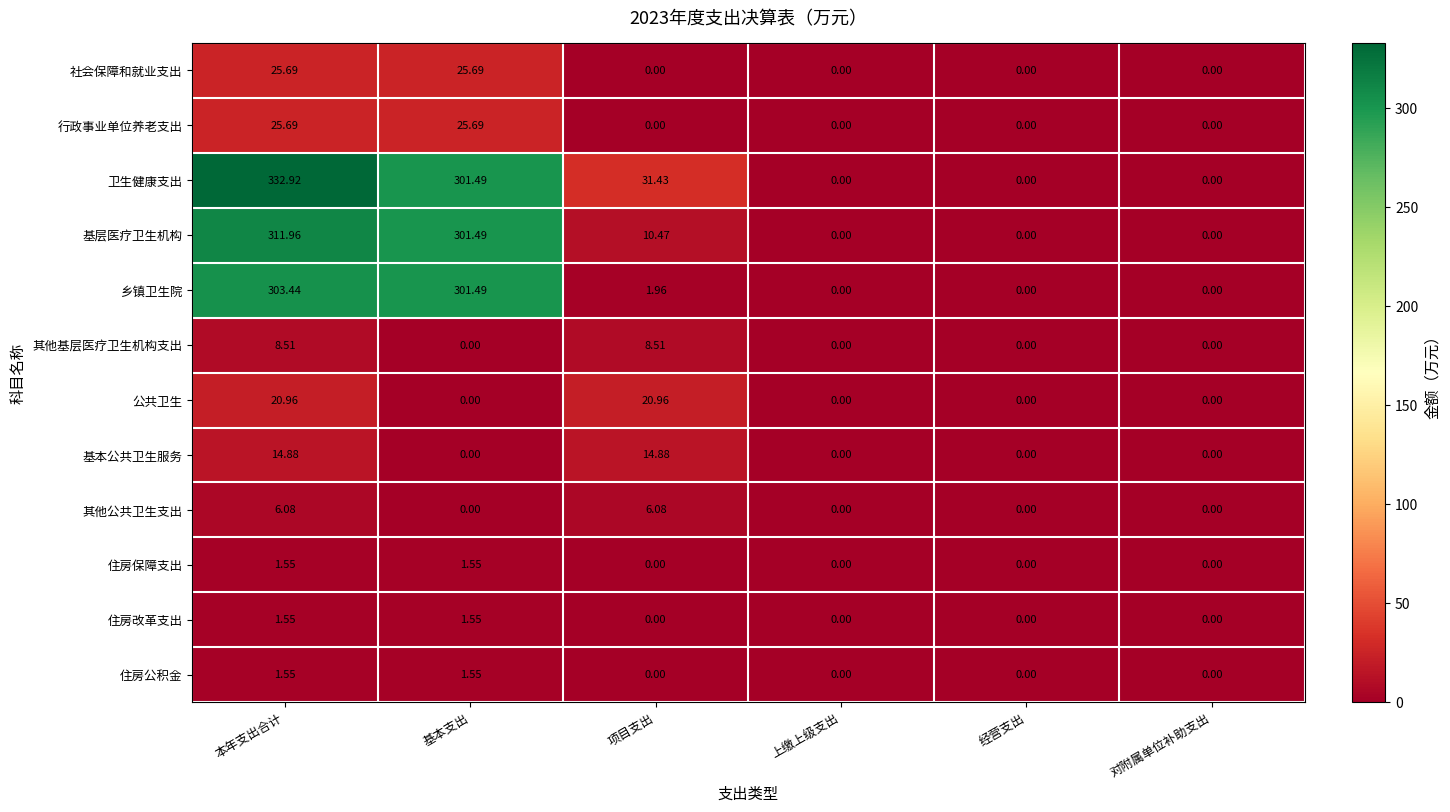

Which series has the largest total across all categories?

卫生健康支出